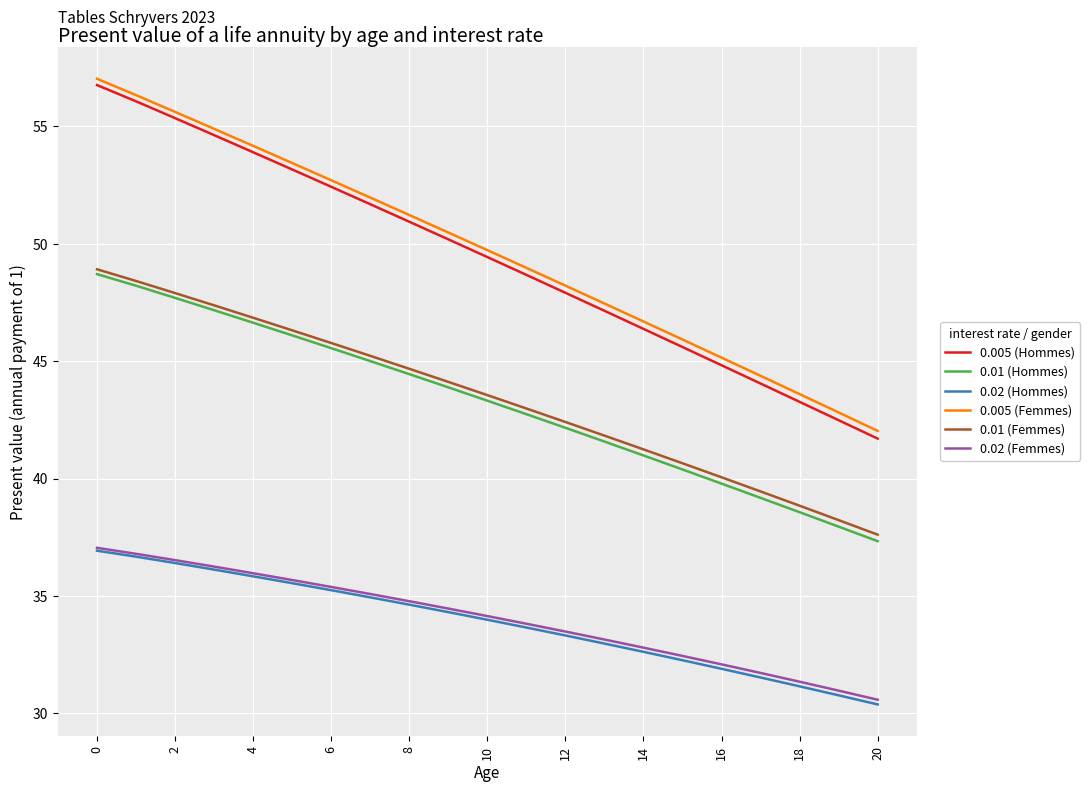

True or false: 0.005 (Femmes) and 0.02 (Femmes) intersect in this chart.

False